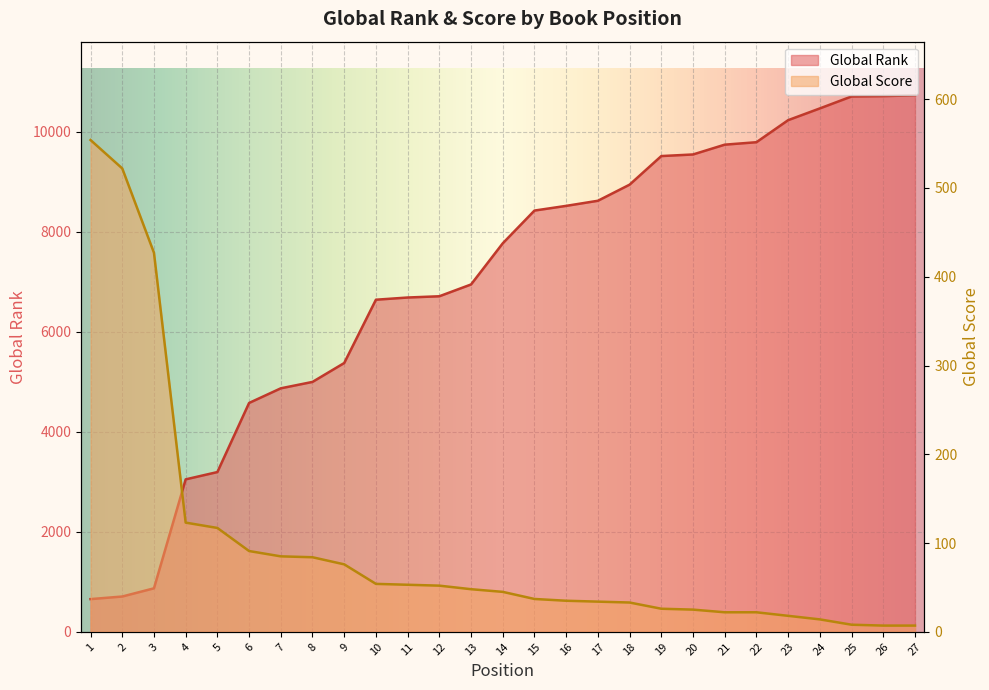

The Global Score series shows 48 at 13. True or false?

True